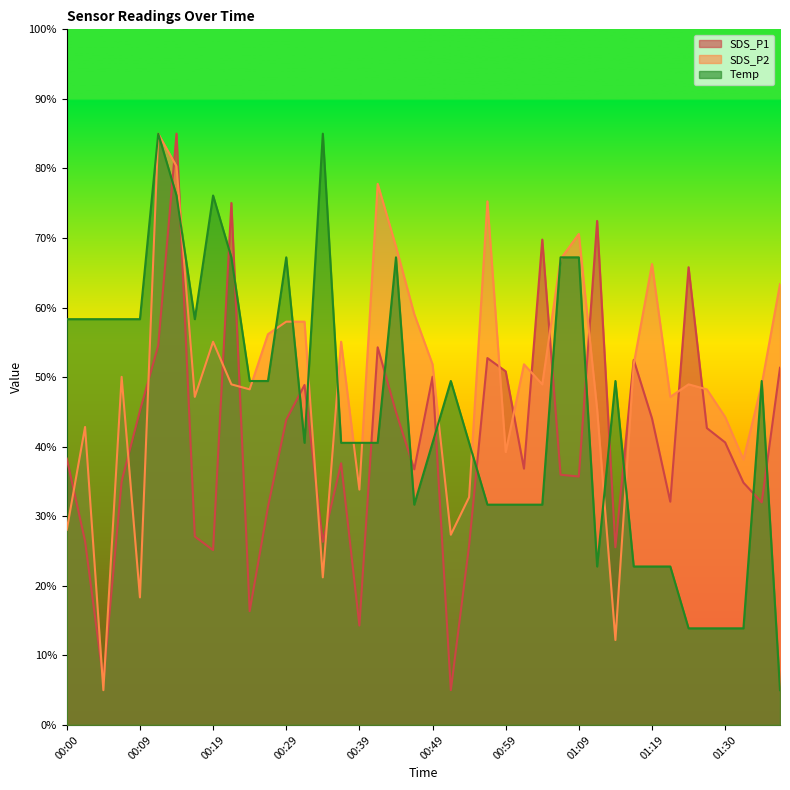

At which category is the sum across all series the highest?

00:14